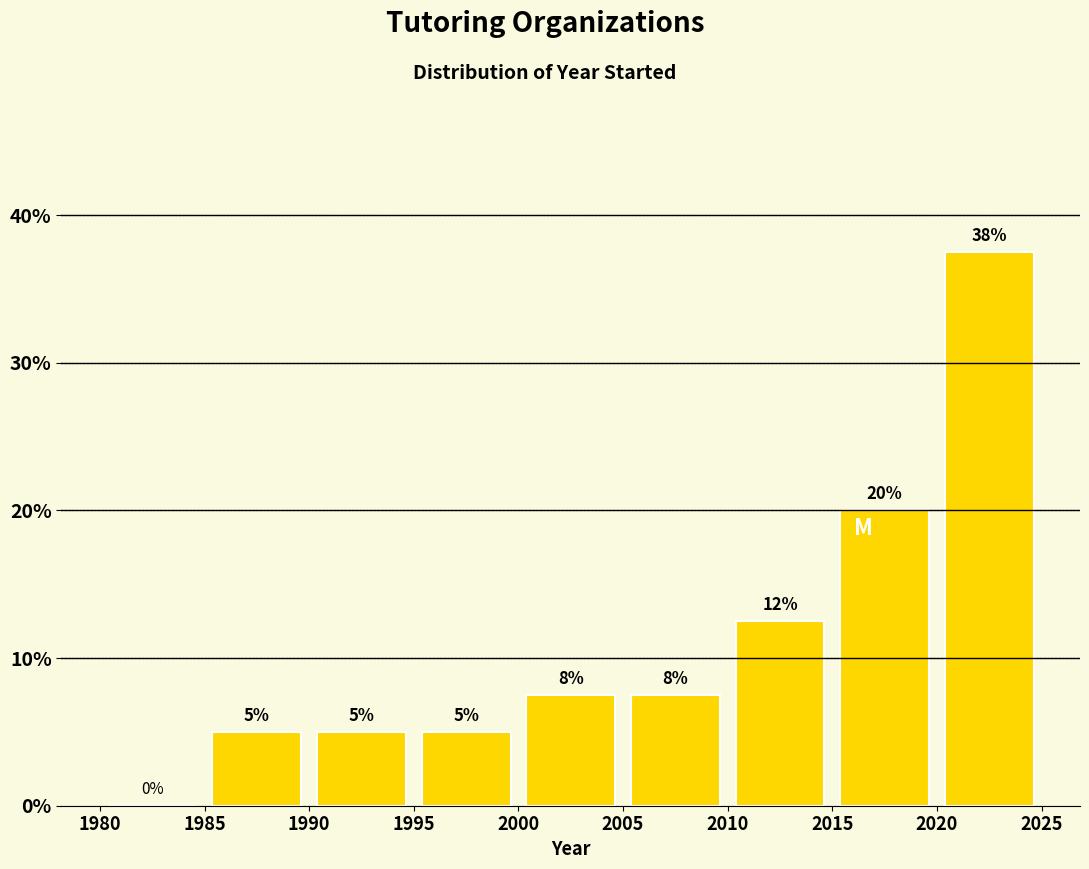

Over which range of the x-axis is the bar tallest?

2020 to 2025